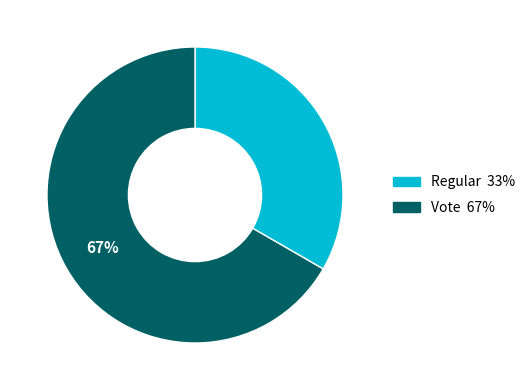

To the nearest percent, what is the combined percentage of Vote and Regular?

100%